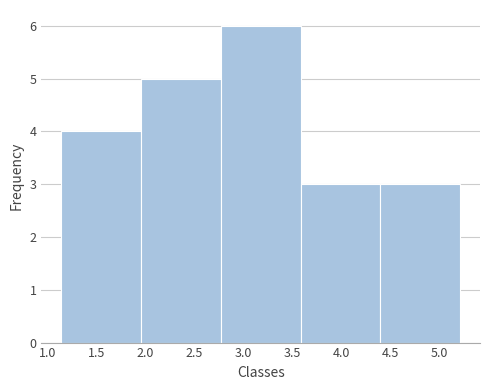

Over which range of the x-axis is the bar tallest?

2.75 to 3.60